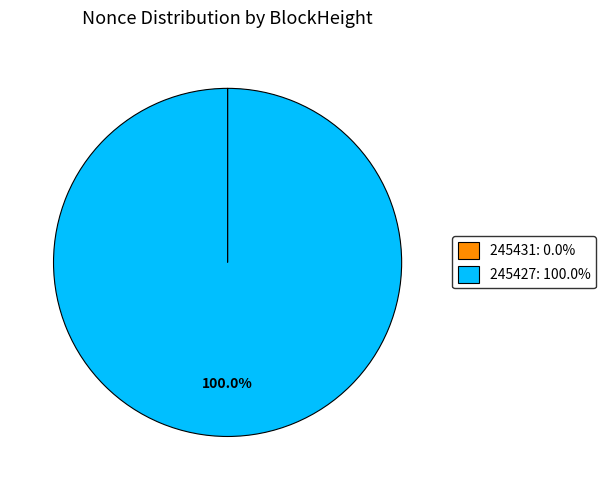

Is it true that 245427 is 90% of the pie?

False